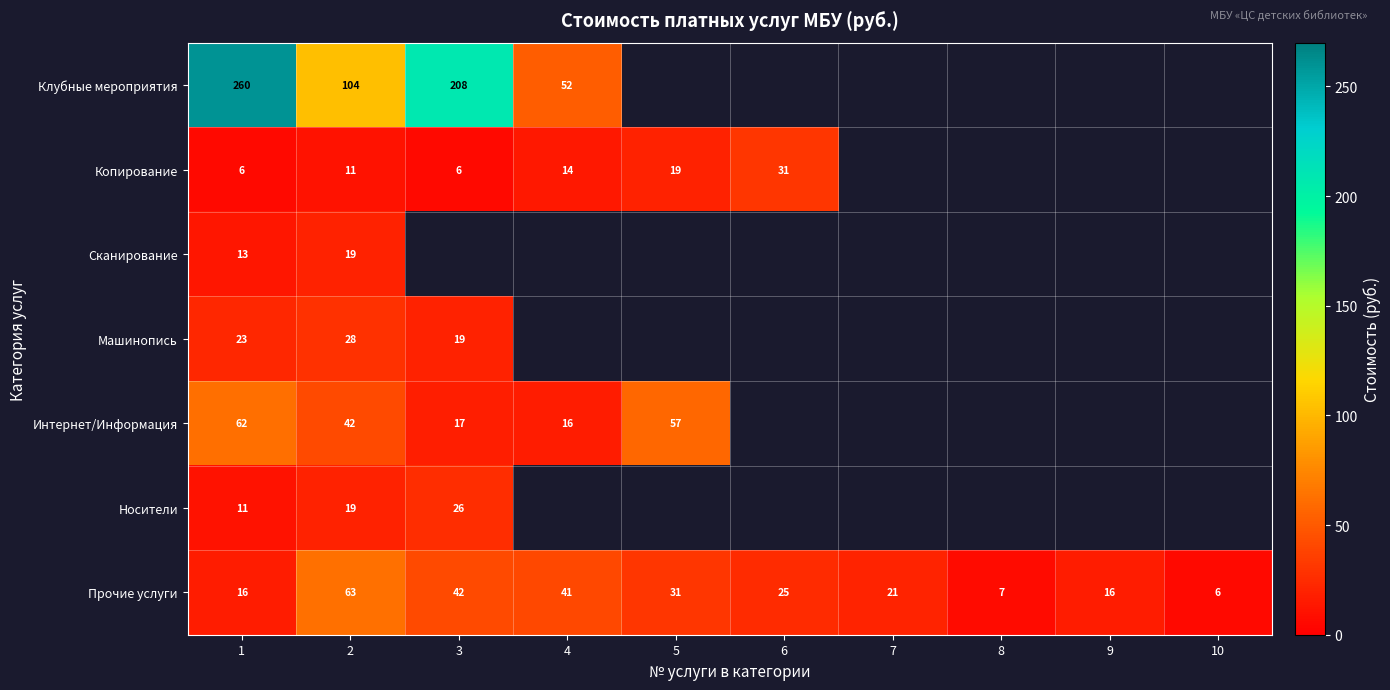

Rank the series at 1 from highest to lowest value.

Клубные мероприятия, Интернет/Информация, Машинопись, Прочие услуги, Сканирование, Носители, Копирование